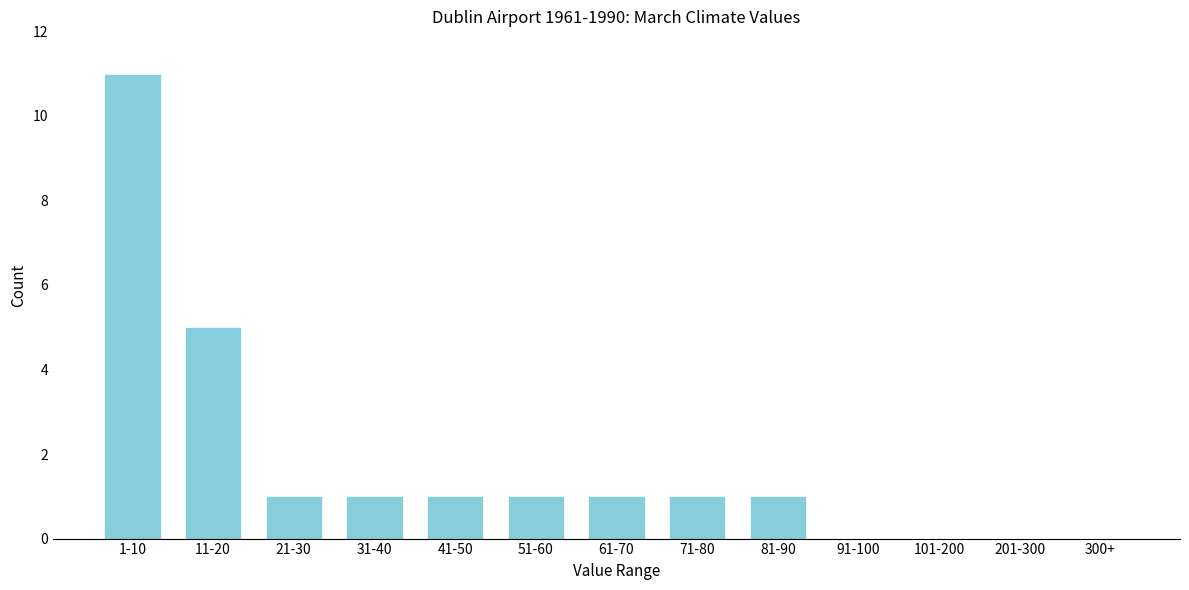

Reading left to right, extract all data points from this chart.

1-10=11	11-20=5	21-30=1	31-40=1	41-50=1	51-60=1	61-70=1	71-80=1	81-90=1	91-100=0	101-200=0	201-300=0	300+=0